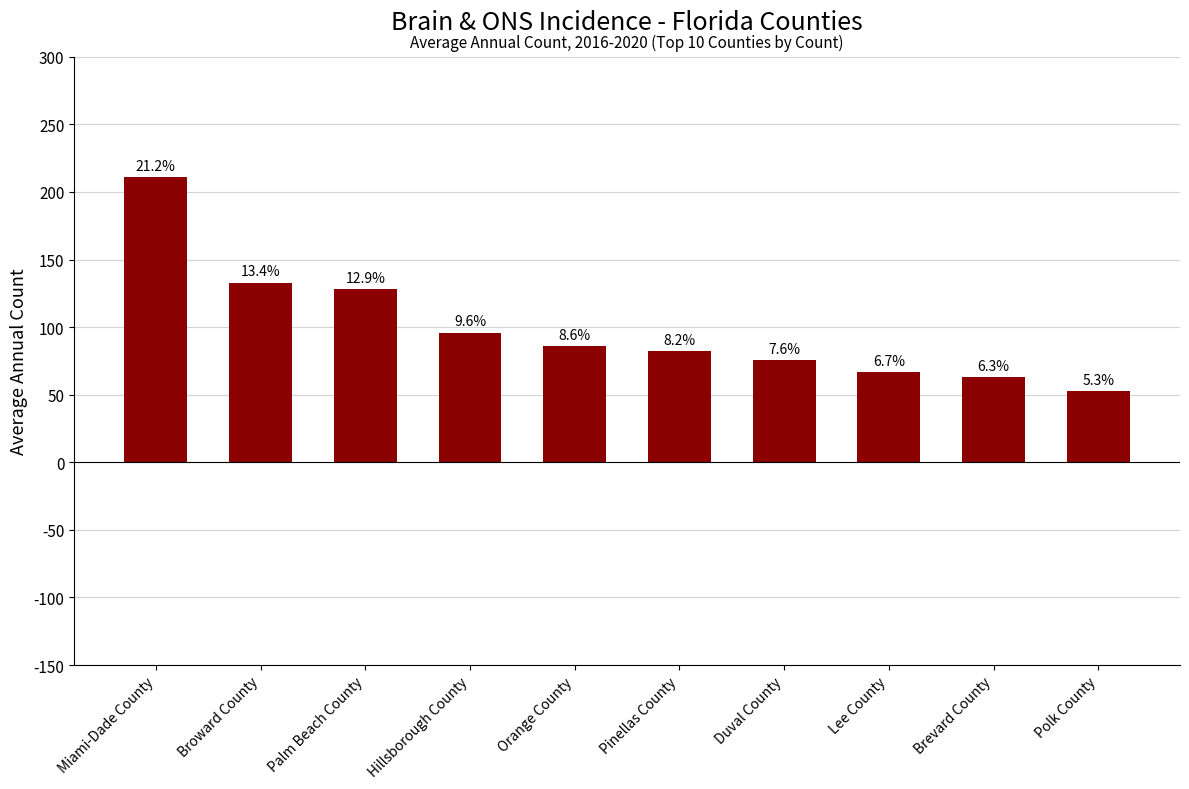

The chart shows a value of 25 at Brevard County. True or false?

False